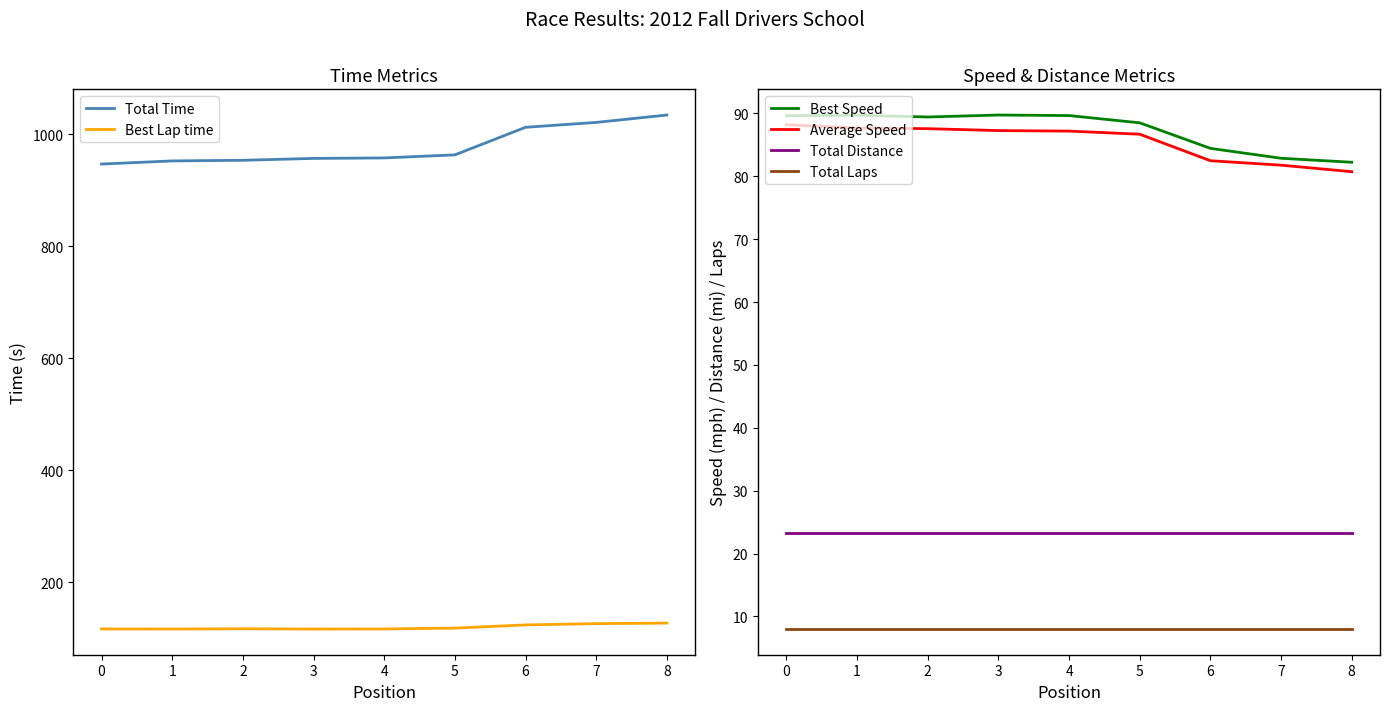

The Total Time series shows 1034.7 at 8. True or false?

True